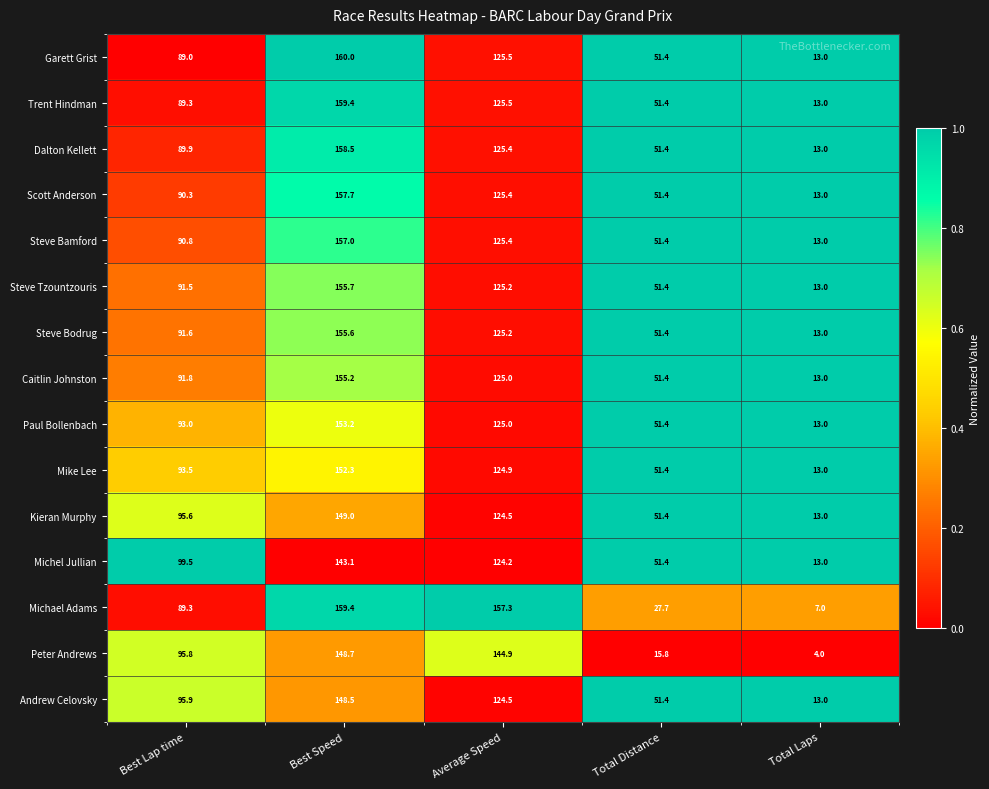

Which series has the widest spread of values?

Michael Adams